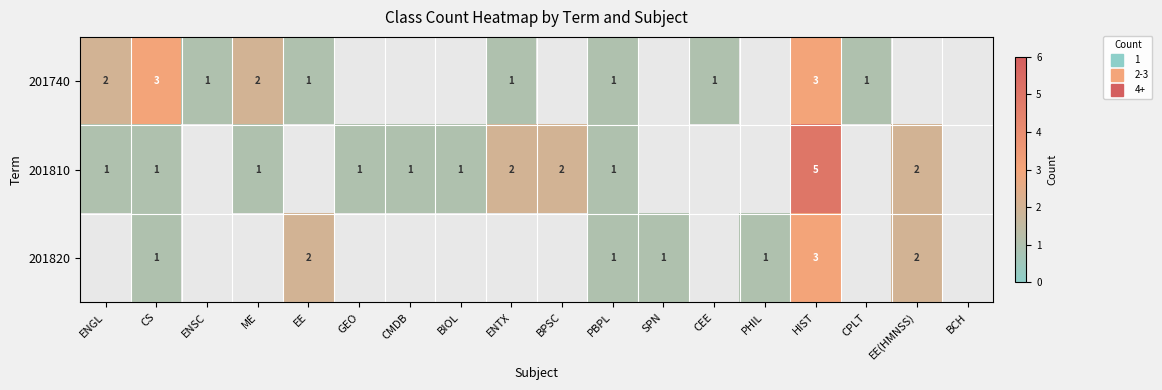

Is the value of 201810 at PHIL greater than the value of 201740 at PBPL?

No